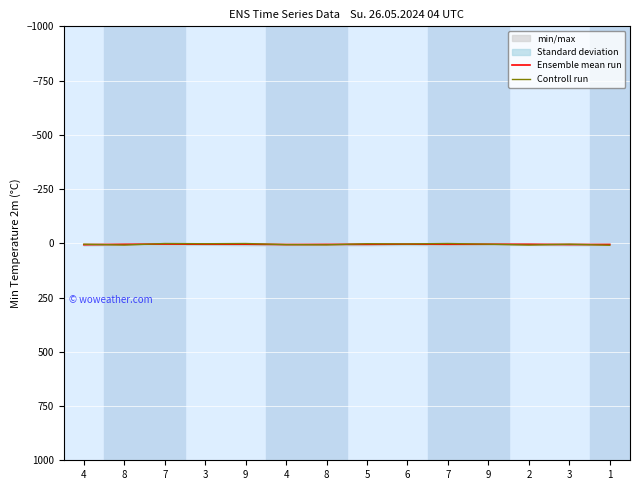

At 2, list the series in order from largest to smallest.

Controll run, Ensemble mean run